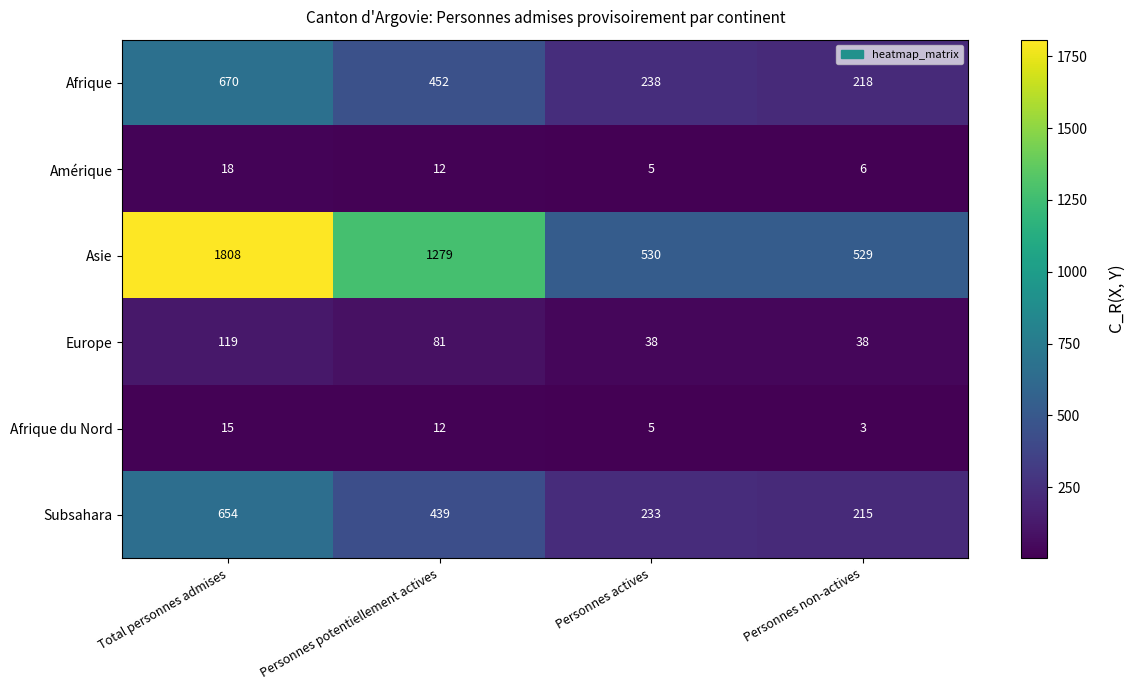

Count the number of categories in the chart.

4